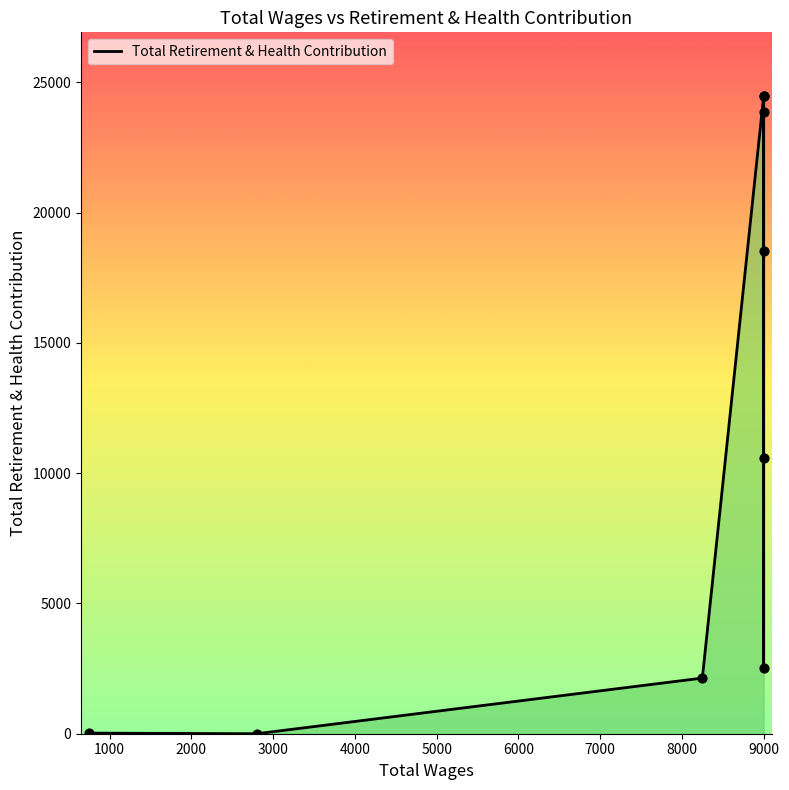

Which has a higher value, 9000.0 or 9000.0?

9000.0